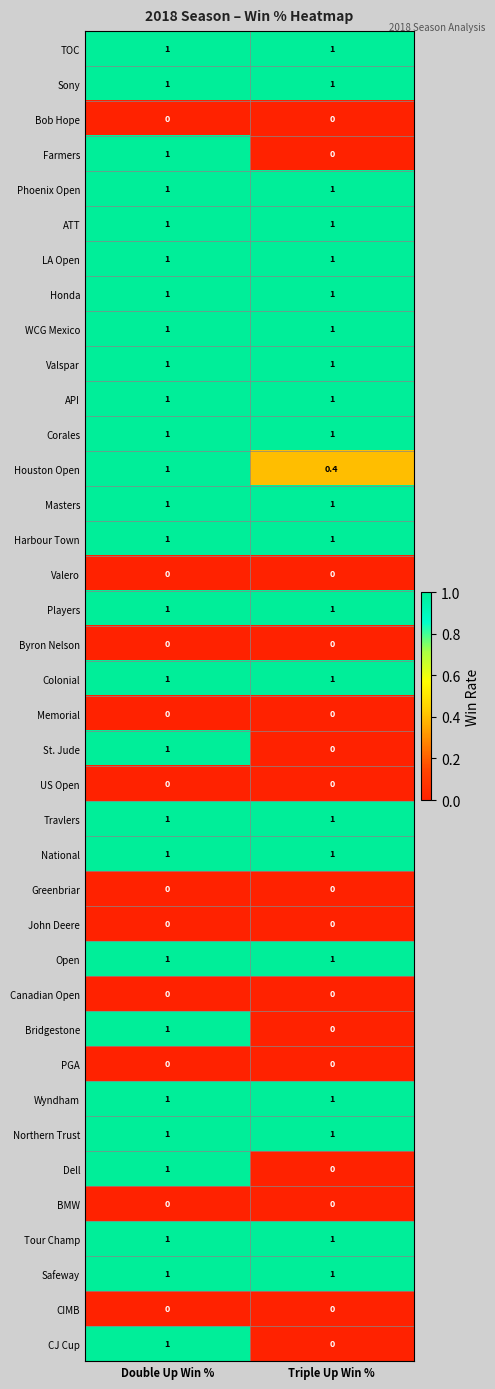

At which category is the sum across all series the highest?

Double Up Win %